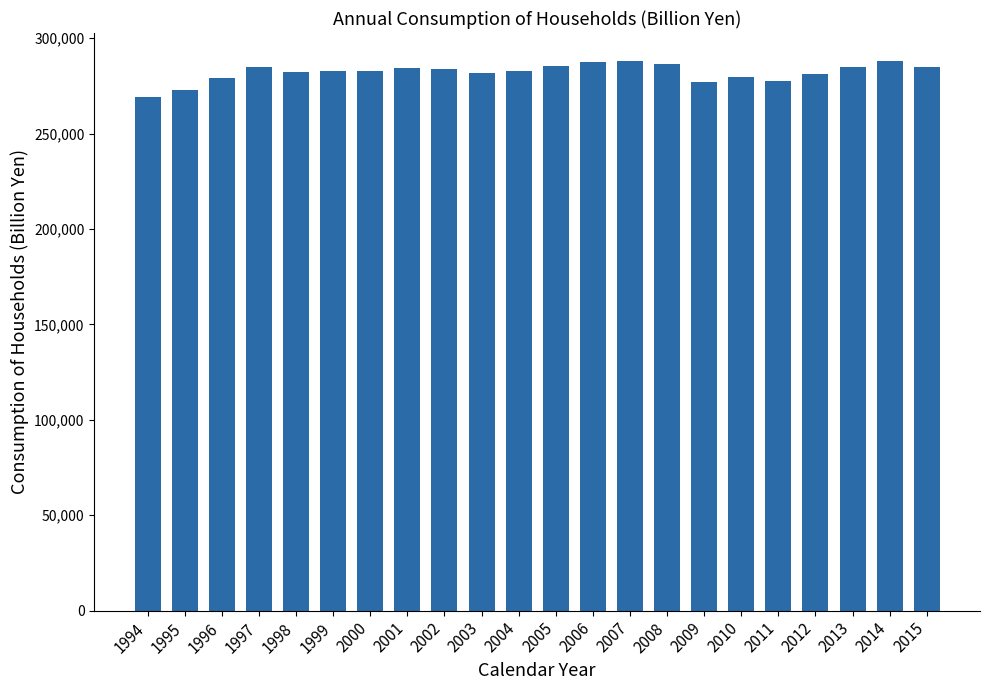

Between 2014 and 2002, which is larger?

2014